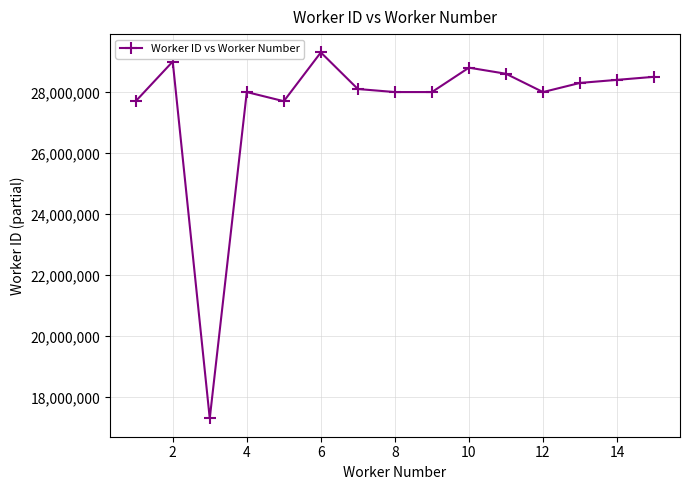

What is the greatest value displayed?

29308160